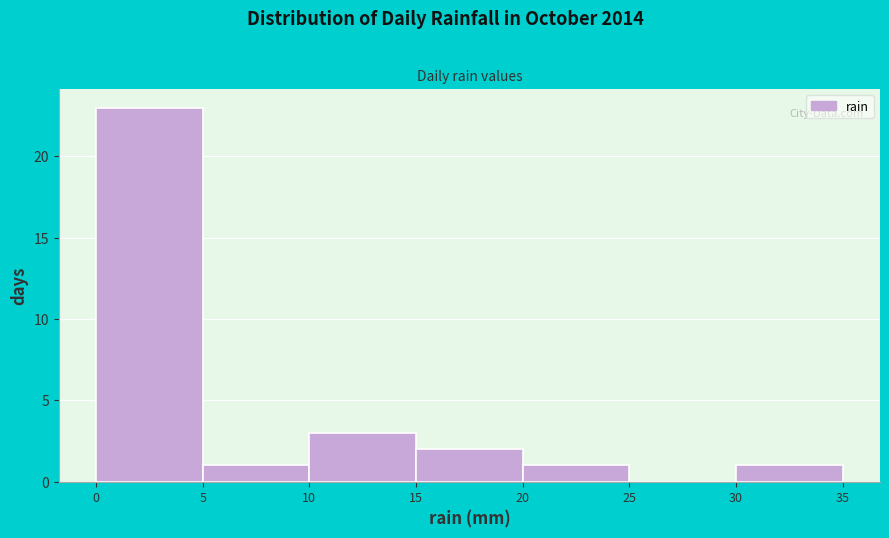

How tall is the bar that spans 10 to 15 on the x-axis? The values are not printed on the chart, so give them approximately, as read against the axis.

3